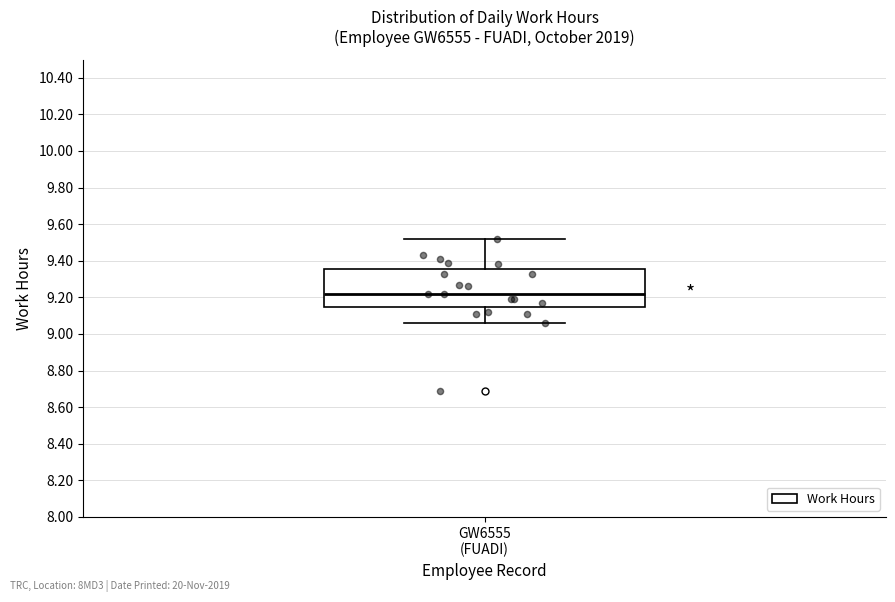

Transcribe this box plot: give where the median line is, the range the box spans, and where the two whiskers end, as read against the y-axis. The values are not printed on the chart, so give them approximately, as read against the axis.

median 9.22, box 9.14 to 9.36, whiskers 9.06 to 9.52